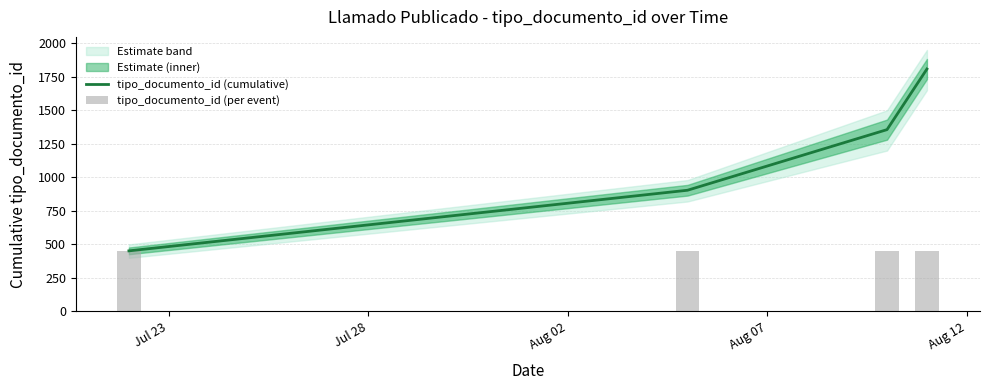

What is the value of the tipo_documento_id (cumulative) bar at the 4th from the left?

1808